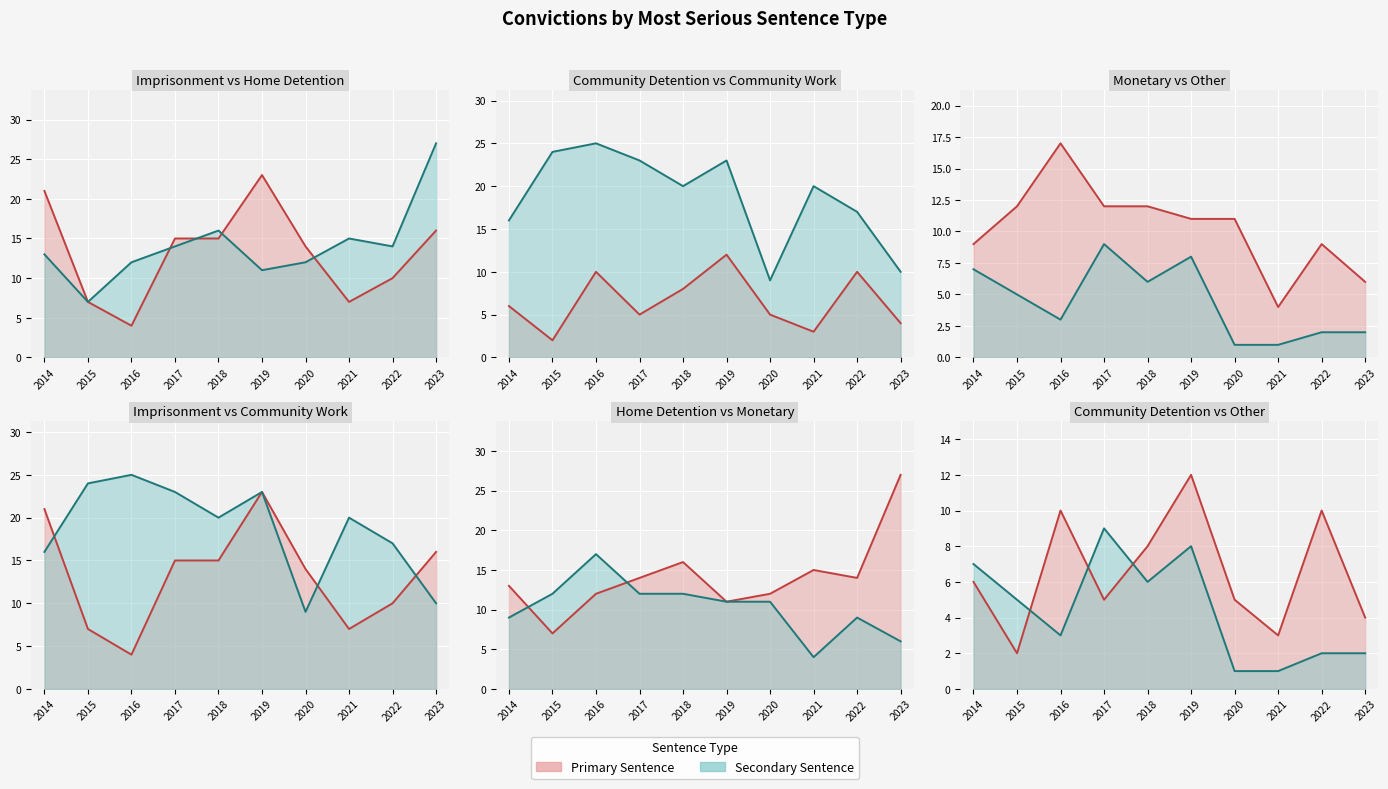

What is the spread (max minus min) of values at 2017?

18